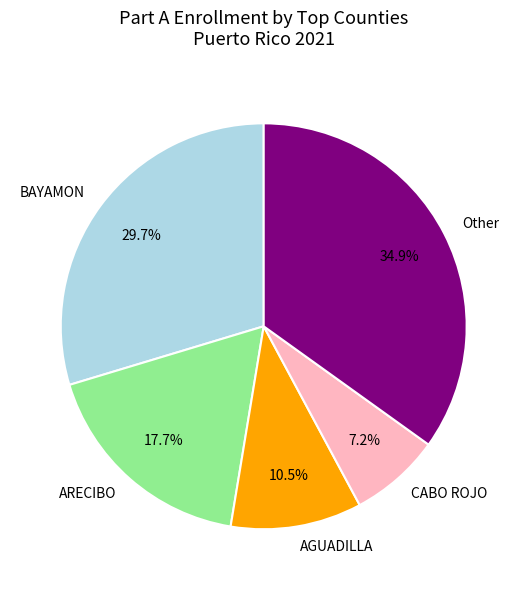

Between Other and ARECIBO, which is larger?

Other